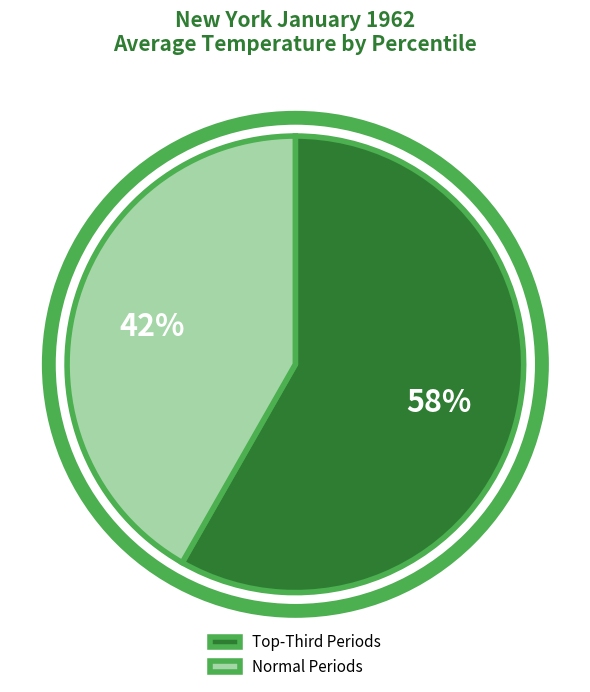

To the nearest percent, what is the average slice percentage?

50%